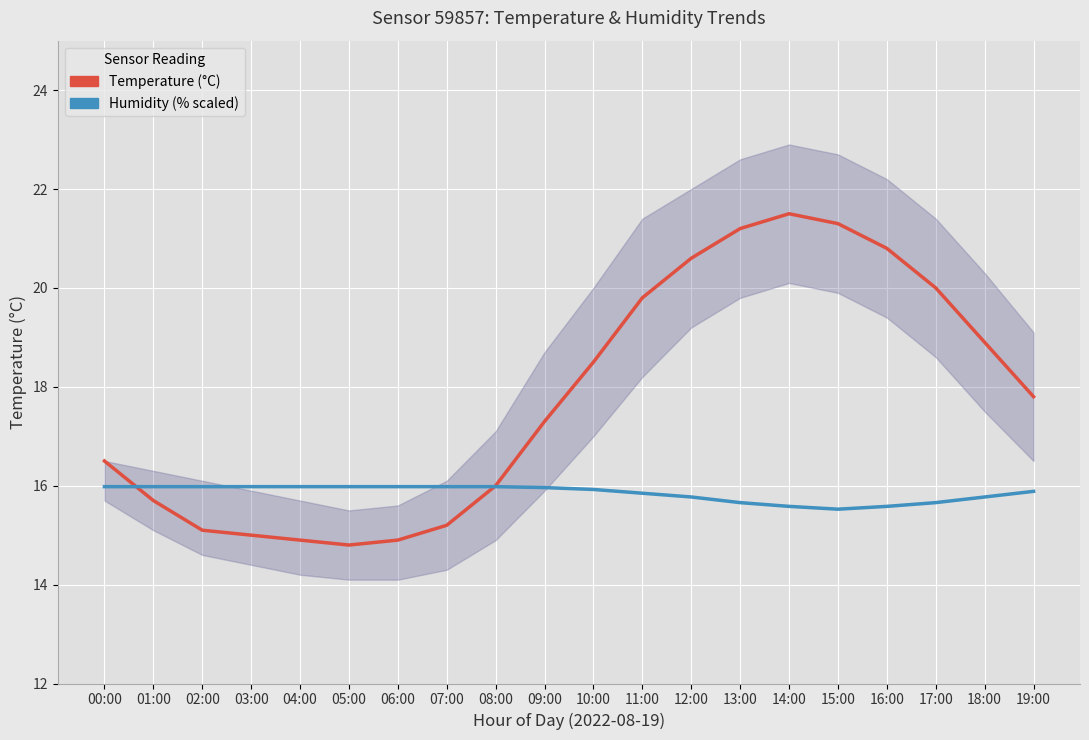

What is the greatest value displayed?

21.5